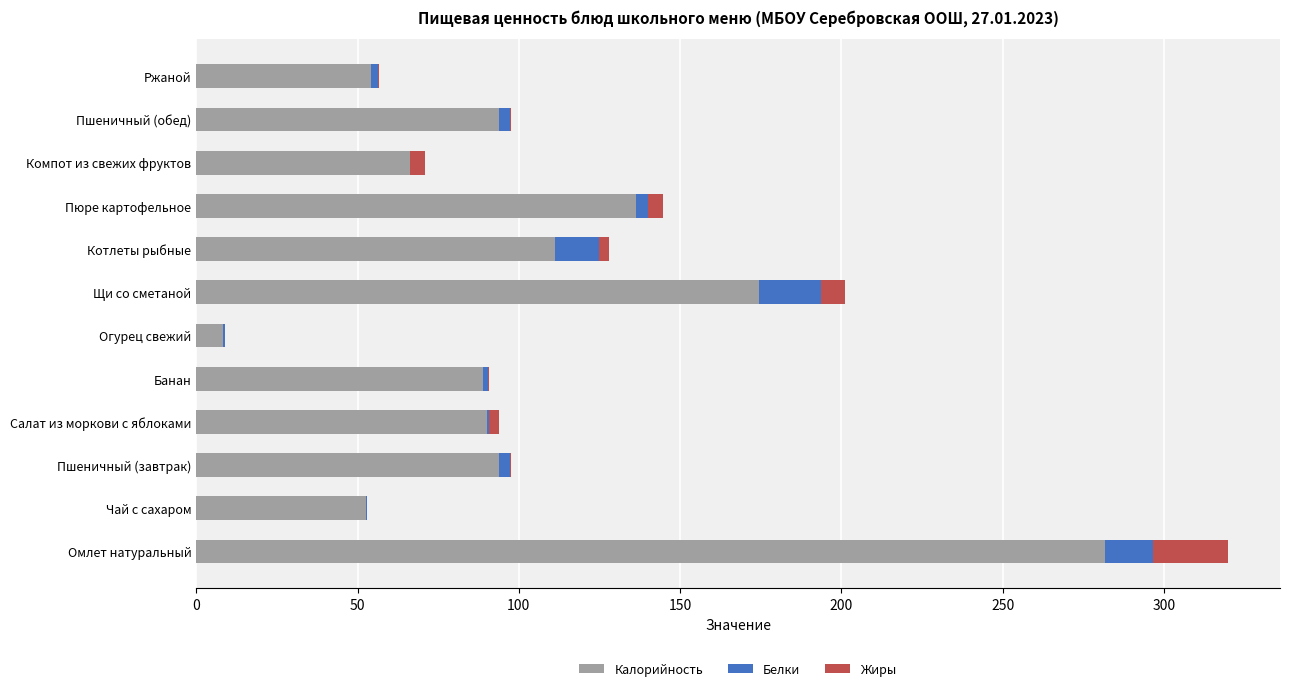

At which category is the sum across all series the highest?

Омлет натуральный